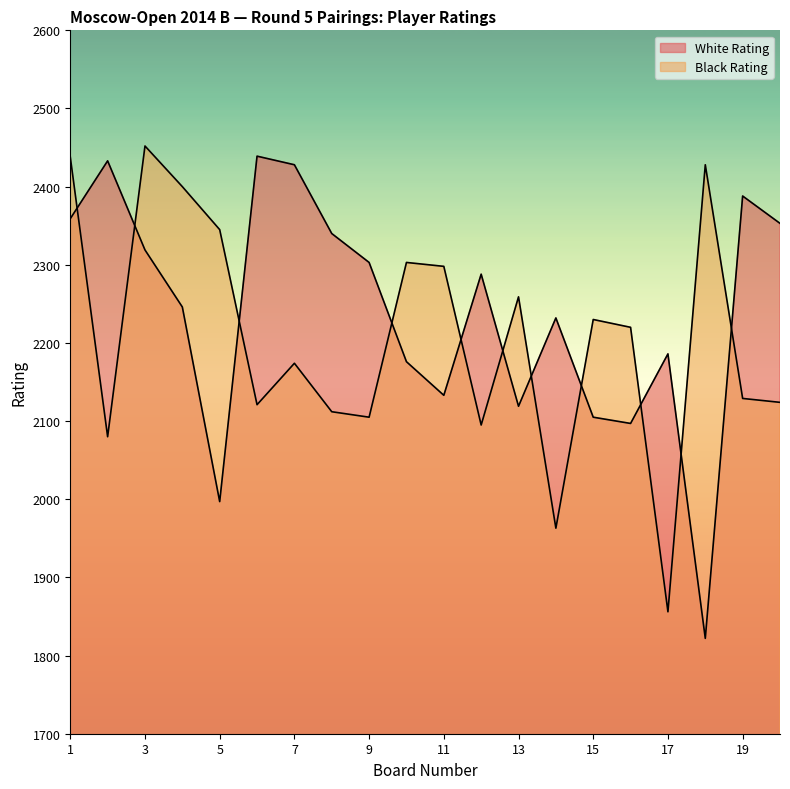

Reading right to left, transcribe all the data shown in this chart.

White Rating: 2353	2388	1822	2186	2097	2105	2232	2119	2288	2133	2176	2303	2340	2428	2439	1997	2246	2319	2433	2359
Black Rating: 2124	2129	2428	1856	2220	2230	1963	2259	2095	2298	2303	2105	2112	2174	2121	2345	2400	2452	2080	2438